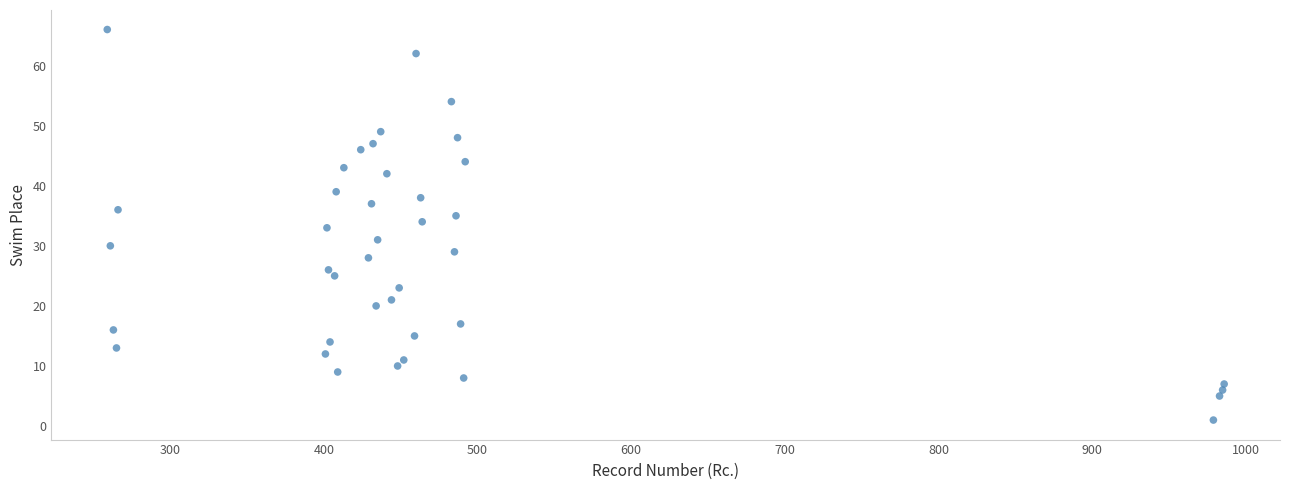

What is the range of X values (max minus min)?

727